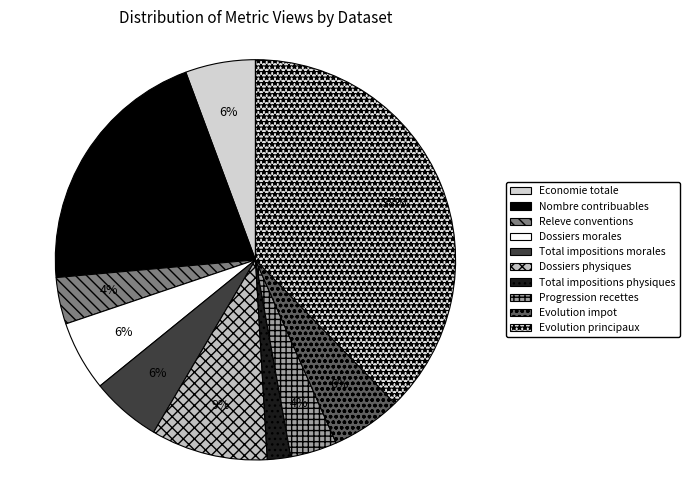

What is the largest slice in the pie chart?

Evolution principaux impots